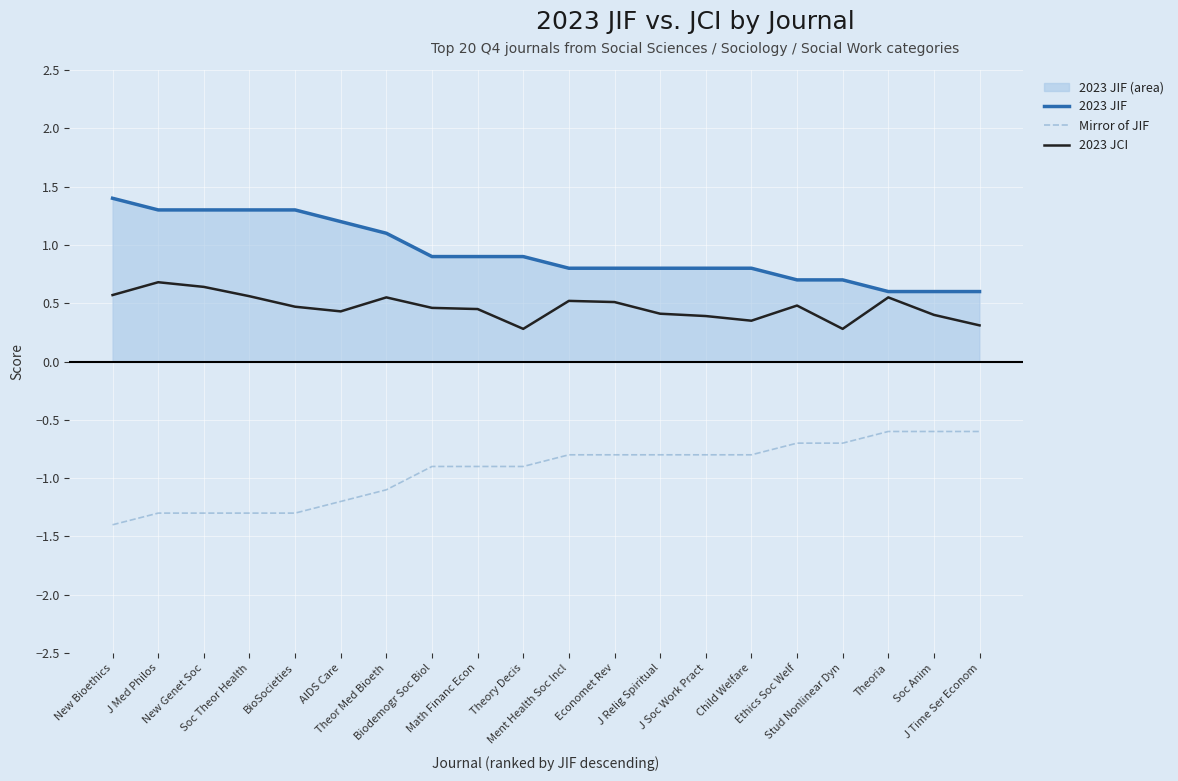

True or false: 2023 JIF and Mirror of JIF intersect in this chart.

False